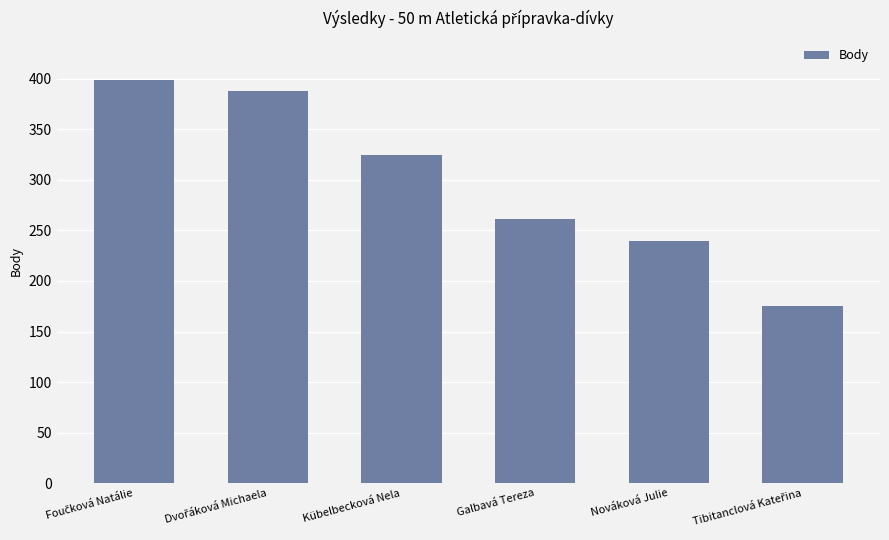

How many bars are there in total?

6